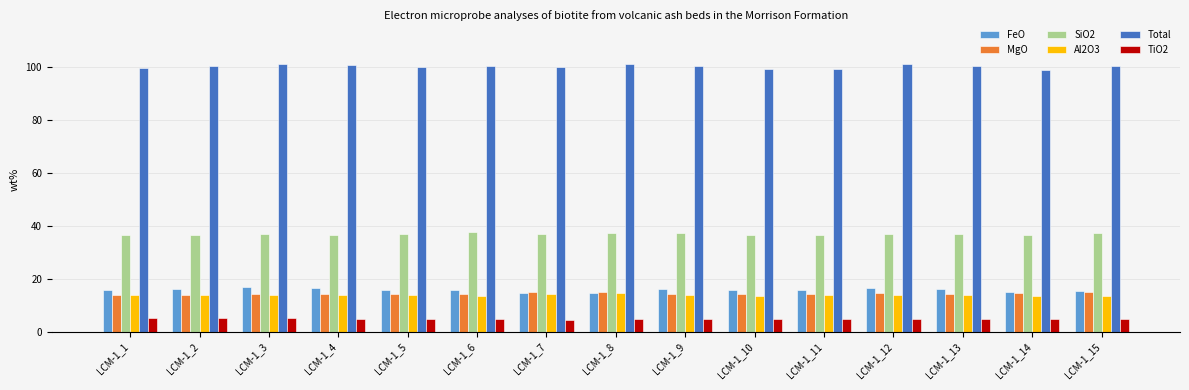

Is the value of SiO2 at LCM-1_6 greater than the value of MgO at LCM-1_4?

Yes